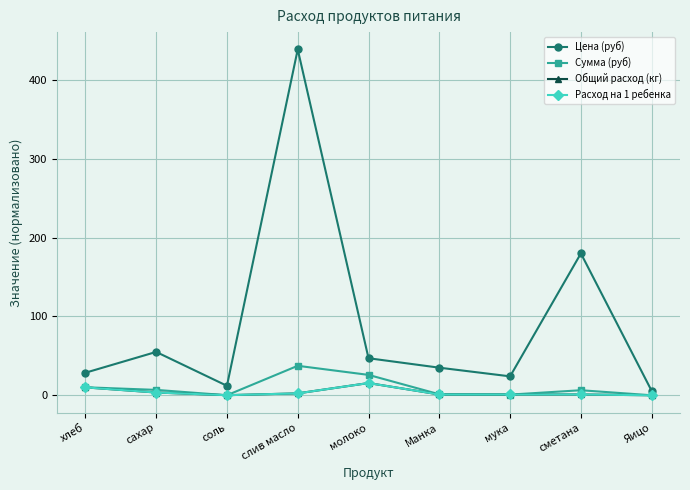

At which category is the sum across all series the highest?

слив масло